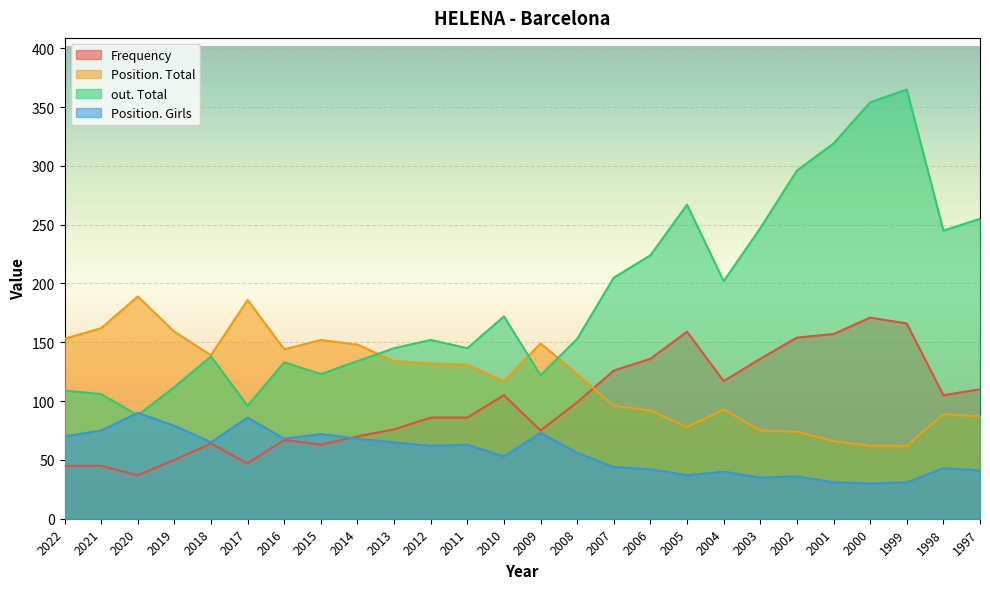

True or false: out. Total and Frequency cross at least once.

False